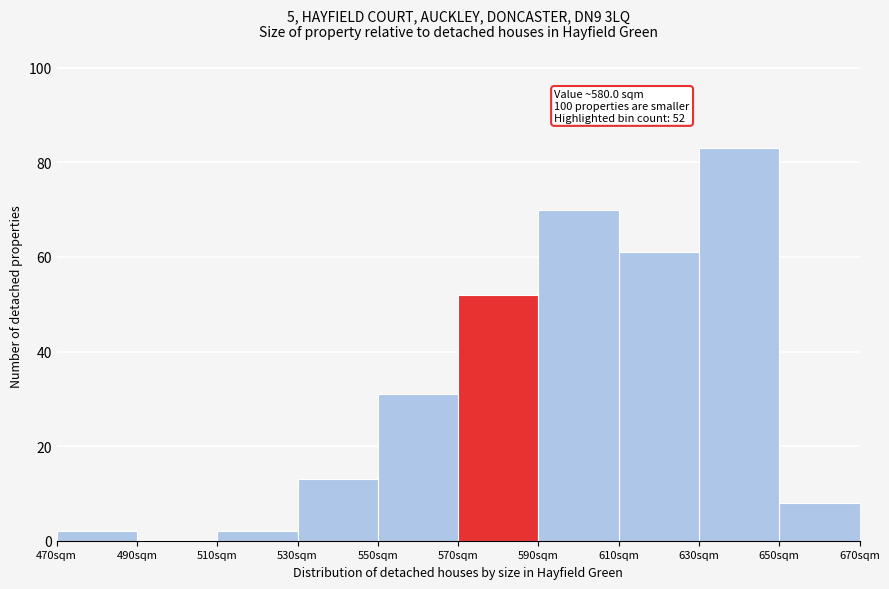

Over which range of the x-axis is the bar tallest?

630 to 650